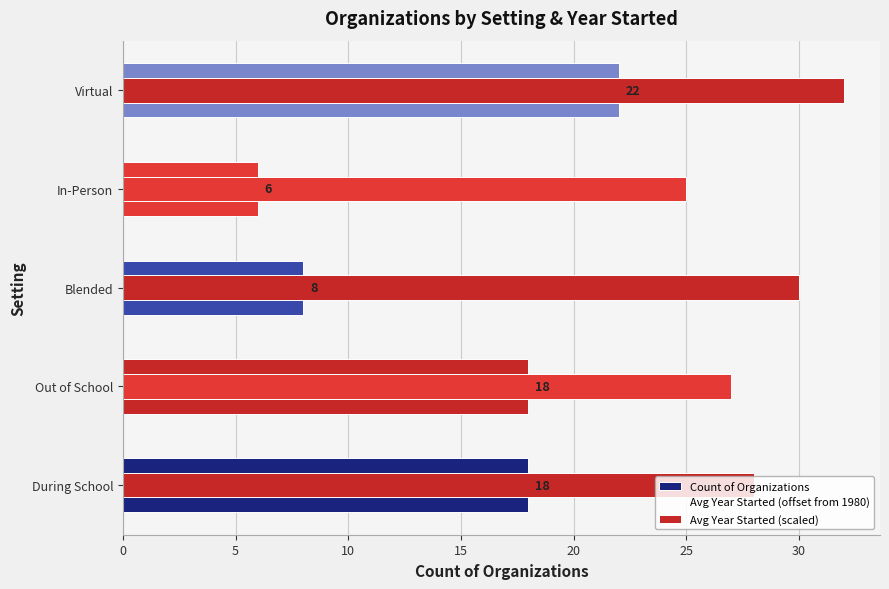

The value of Avg Year Started (scaled) at Virtual is 9. True or false?

False